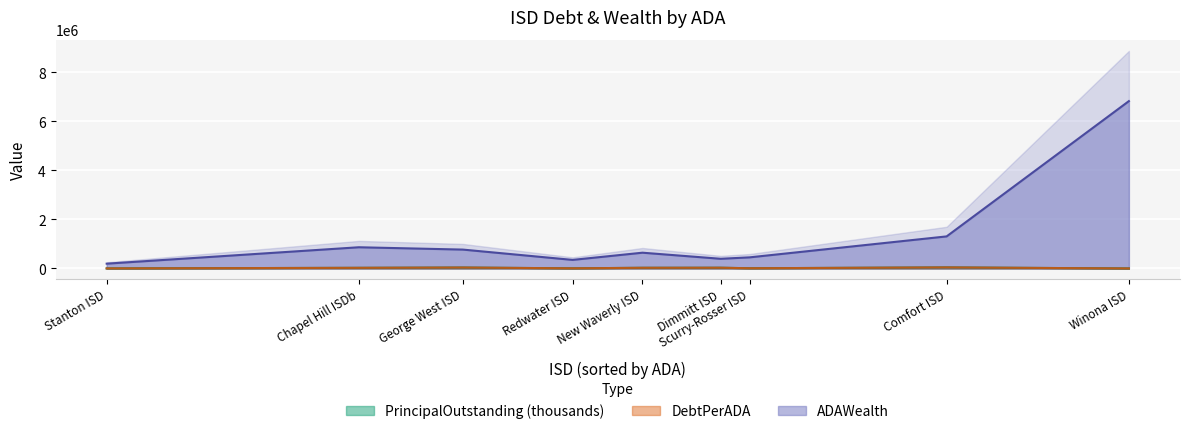

What is the spread (max minus min) of values at George West ISD?

733236.3